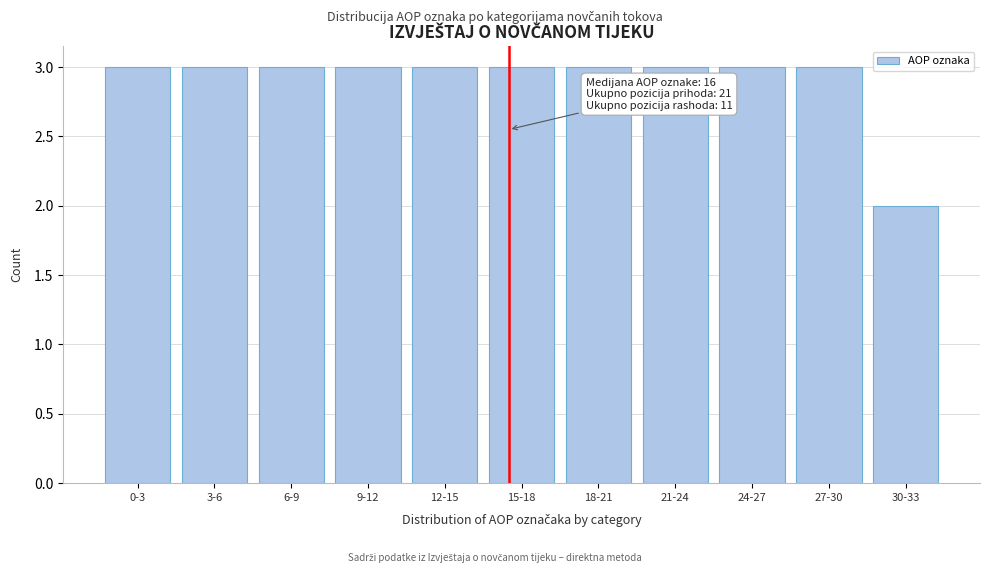

Reading left to right, list all the values displayed in this chart.

0-3=3	3-6=3	6-9=3	9-12=3	12-15=3	15-18=3	18-21=3	21-24=3	24-27=3	27-30=3	30-33=2